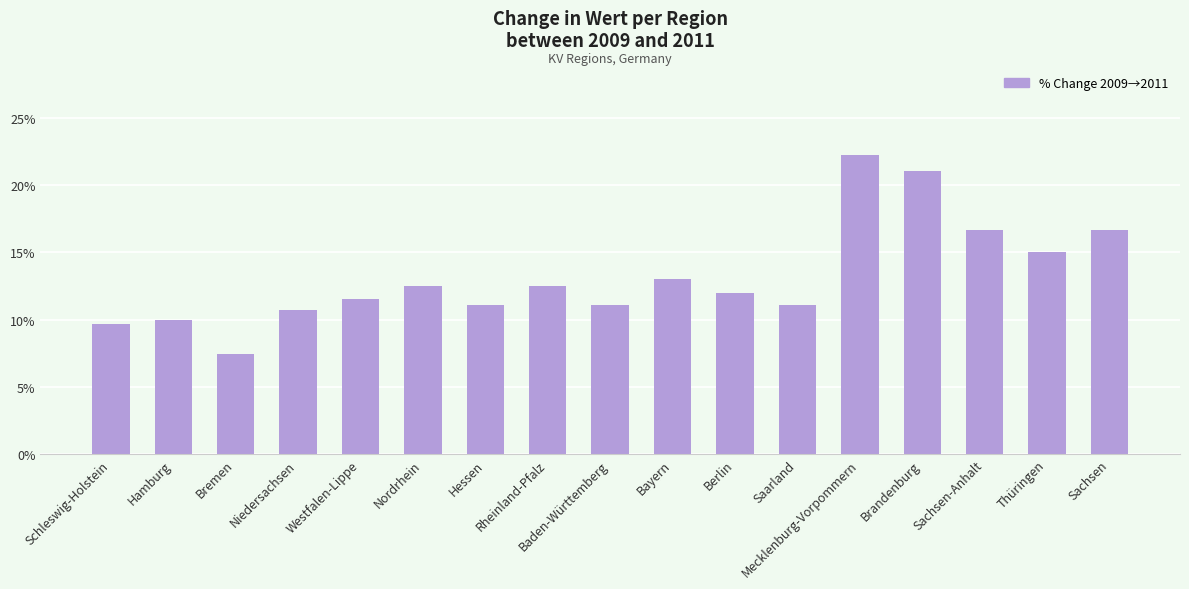

The value at Baden-Württemberg is 11.1. True or false?

True